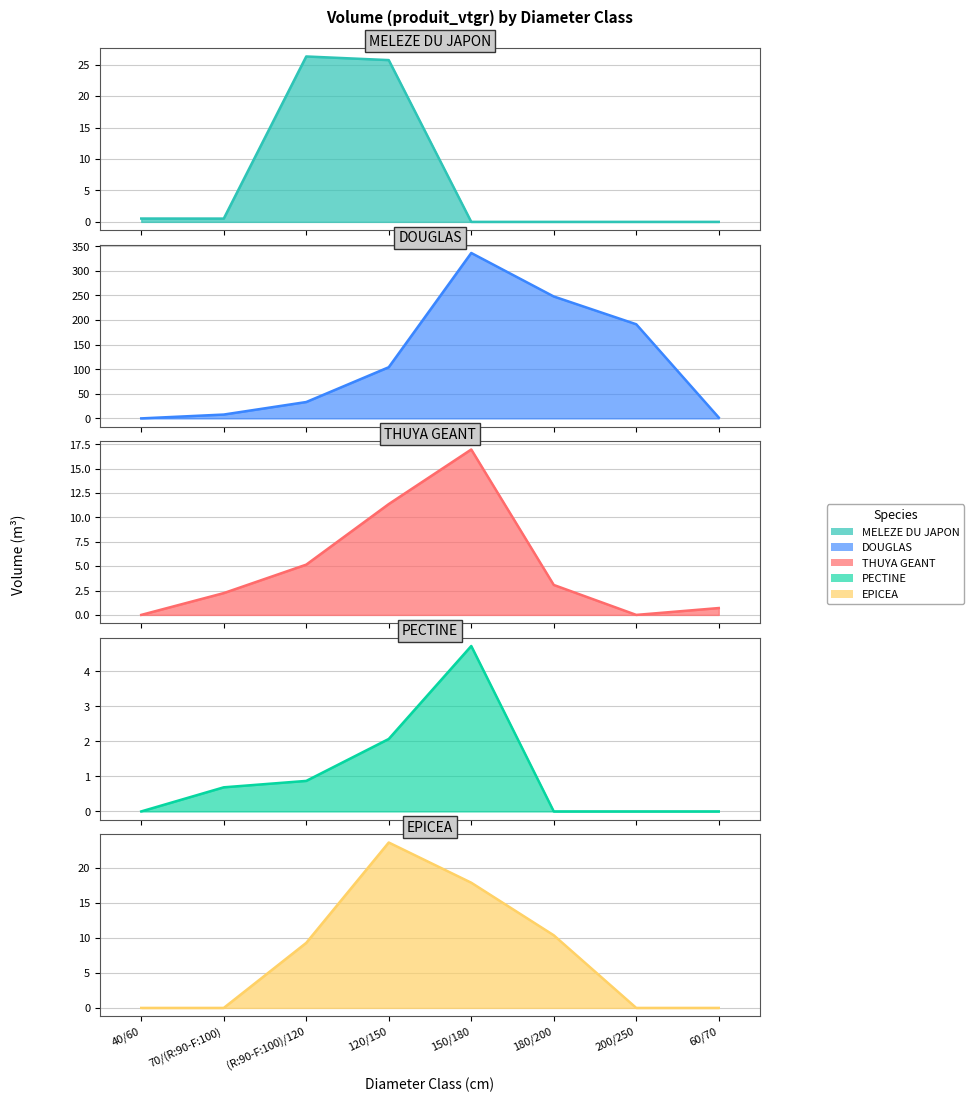

At which category does PECTINE reach its first local peak?

150/180